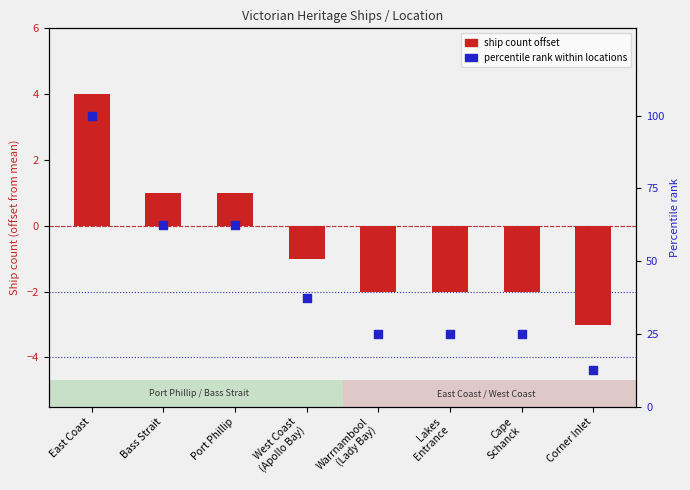

Which series reaches the minimum Y coordinate?

ship count offset